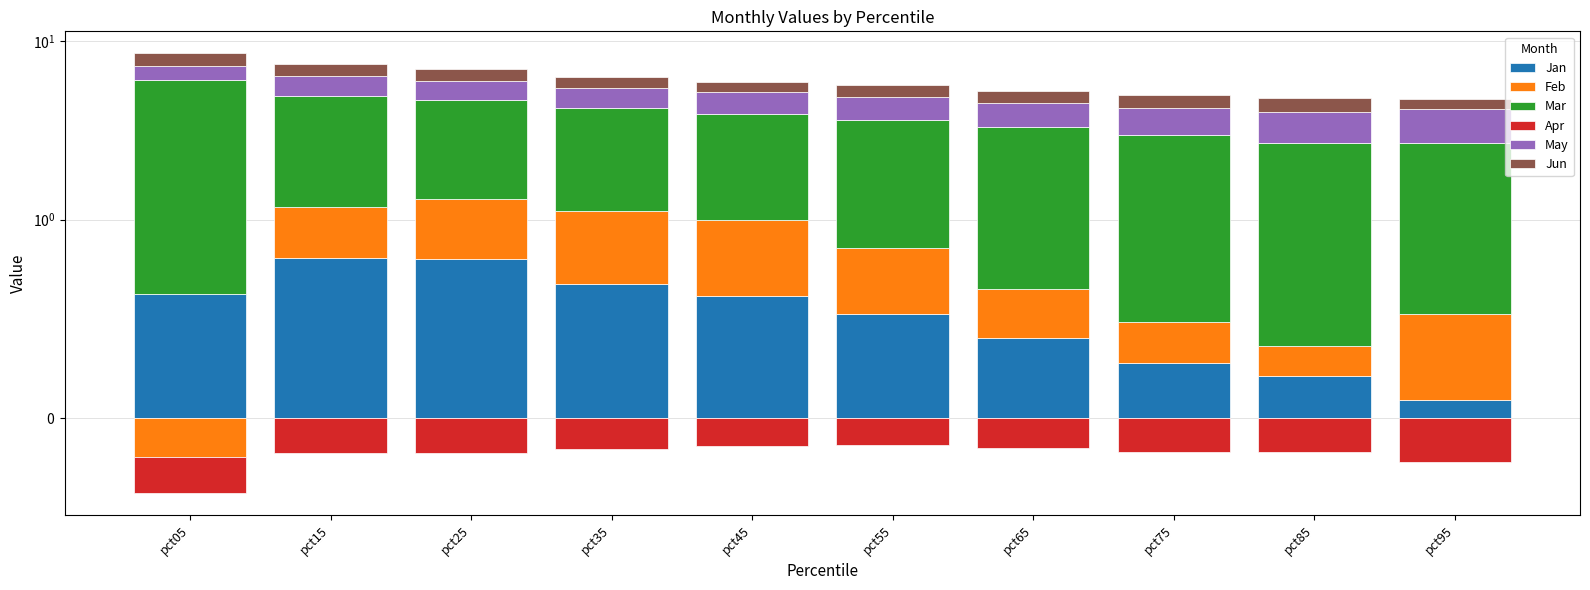

At which label is Apr closest to 0?

pct05